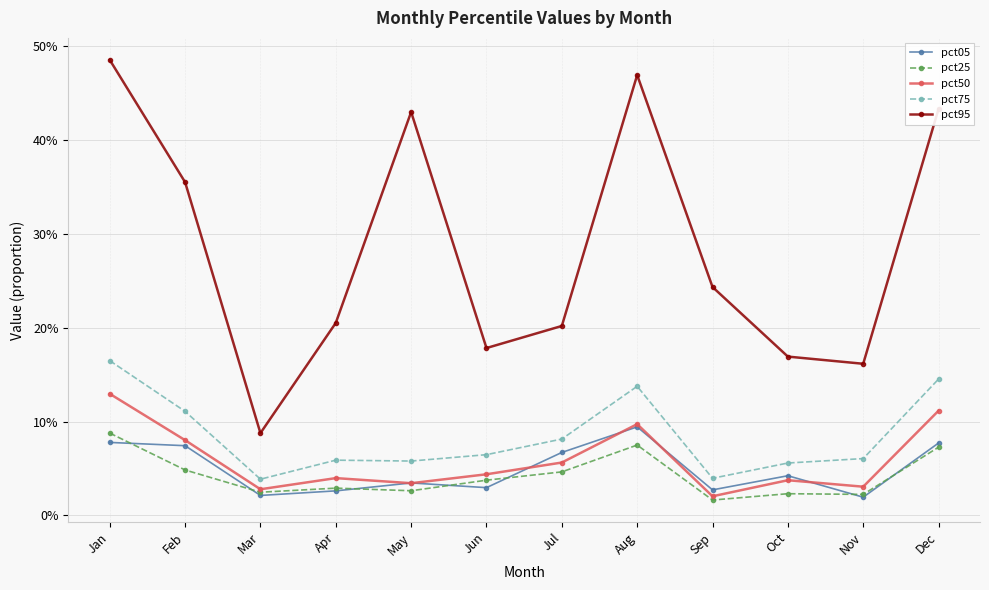

In pct50, how many points are higher than both neighbors (excluding endpoints)?

3